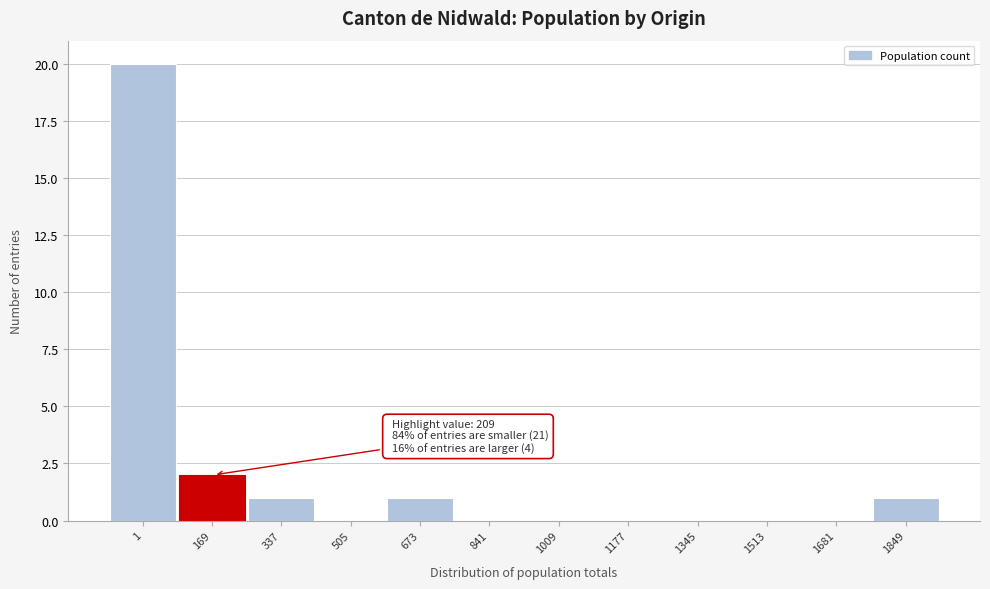

Reading right to left, list all the values displayed in this chart.

1849=1	1681=0	1513=0	1345=0	1177=0	1009=0	841=0	673=1	505=0	337=1	169=2	1=20